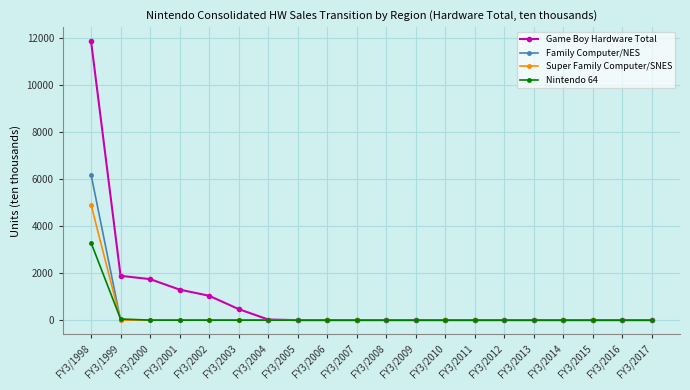

List the series in order of their peak value, highest first.

Game Boy Hardware Total, Family Computer/NES, Super Family Computer/SNES, Nintendo 64